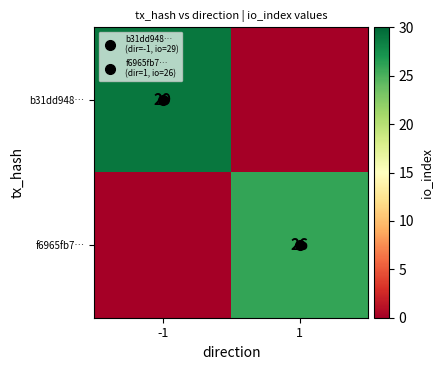

What is the difference between the b31dd948… values at -1 and 1?

29